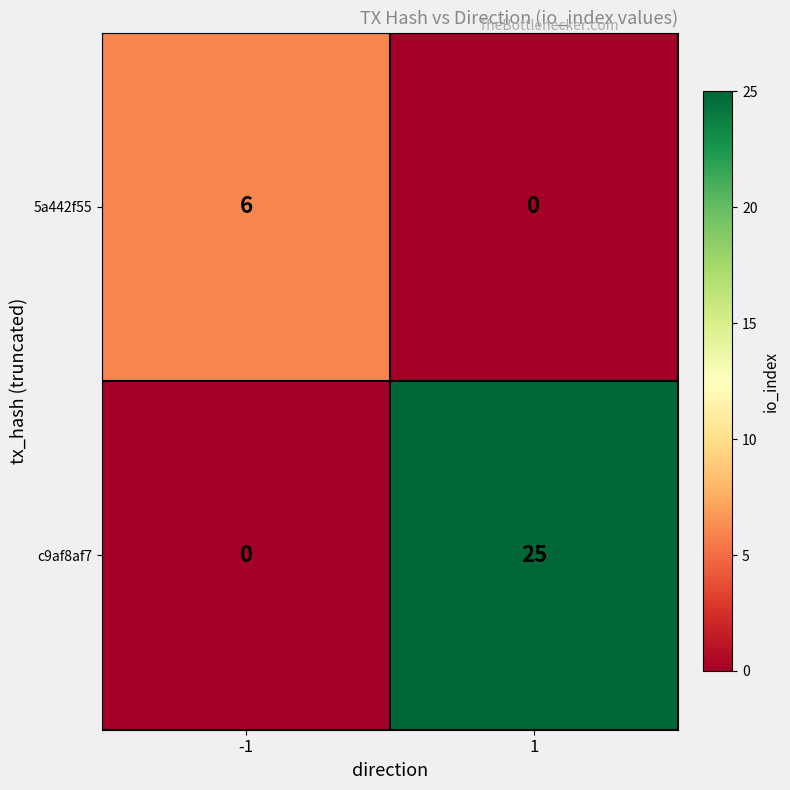

How many values in 5a442f55 are above zero?

1